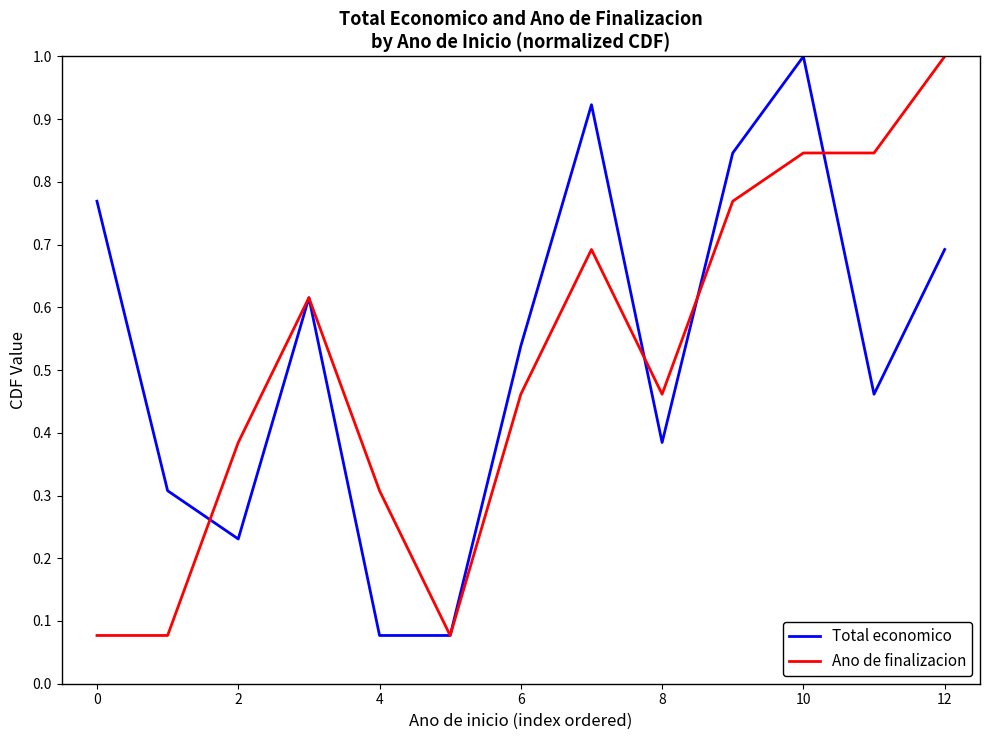

Count the number of categories in the chart.

13